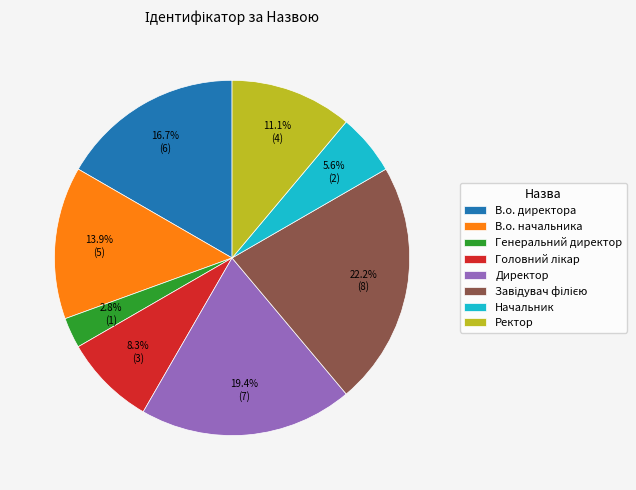

Which has a higher value, В.о. директора or В.о. начальника?

В.о. директора